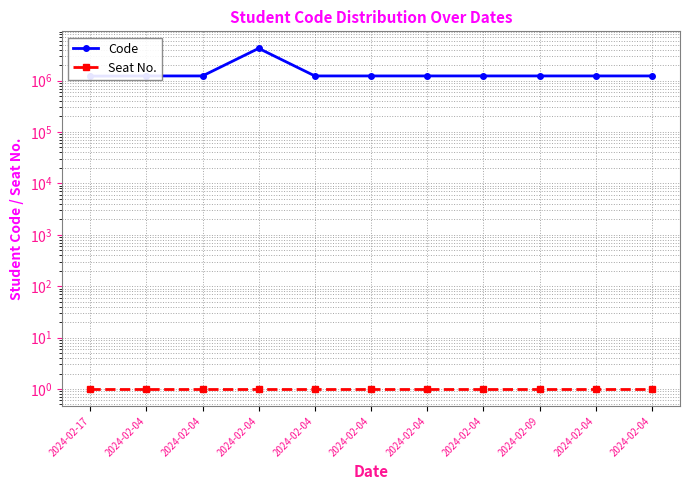

What is the sum of the Code values at 2024-02-17 and 2024-02-04?

2450328